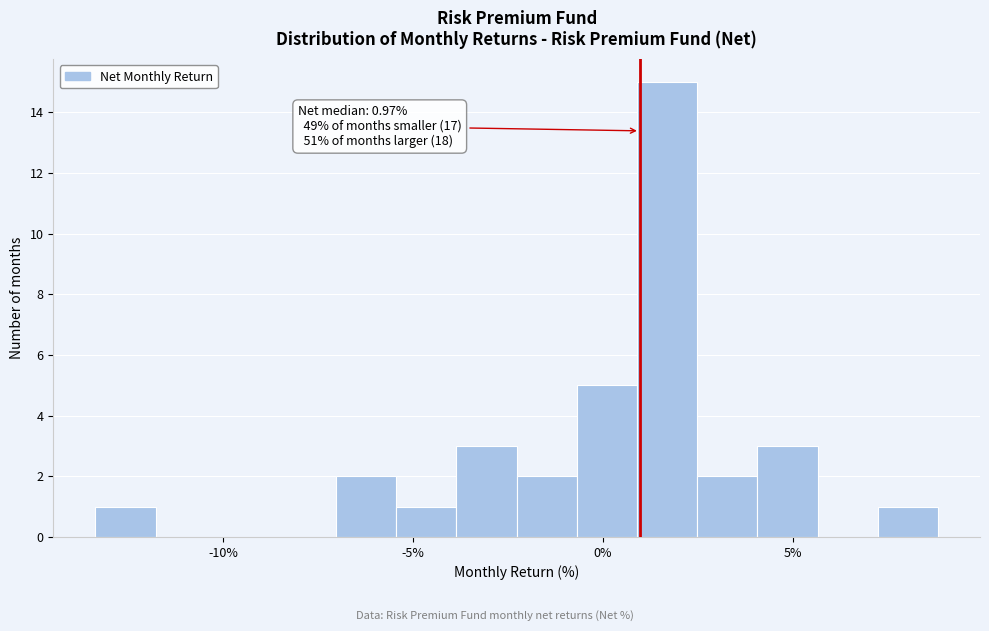

Read against the x-axis, roughly where is the centre of the tallest bar?

1.5